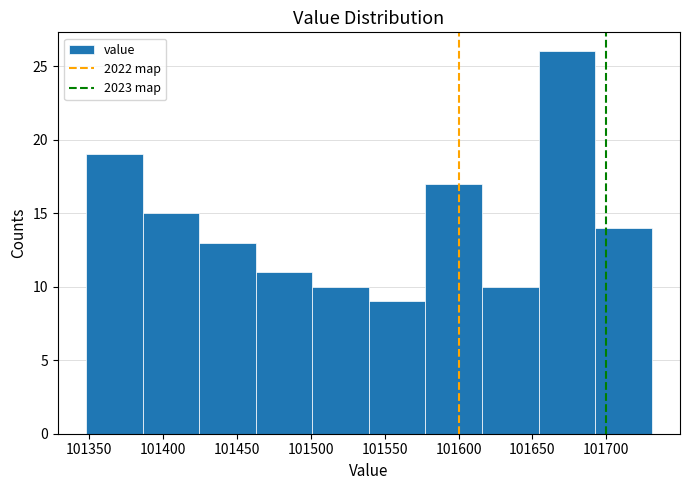

Reading left to right, list every bar in this chart as the range it spans on the x-axis followed by its height. Neither the bar edges nor the heights are printed on the chart, so give them approximately, as read against the axes.

101350 to 101385: 19
101385 to 101425: 15
101425 to 101465: 13
101465 to 101500: 11
101500 to 101540: 10
101540 to 101580: 9
101580 to 101615: 17
101615 to 101655: 10
101655 to 101695: 26
101695 to 101730: 14